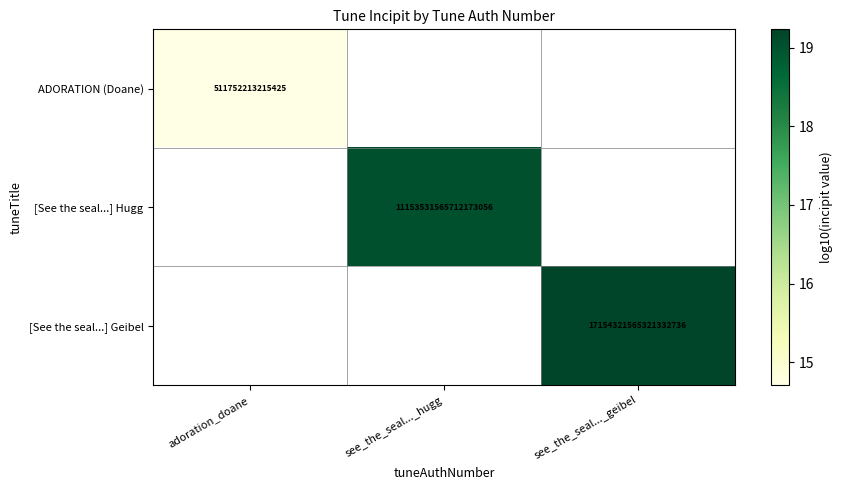

At how many categories does at least one series exceed 15?

2